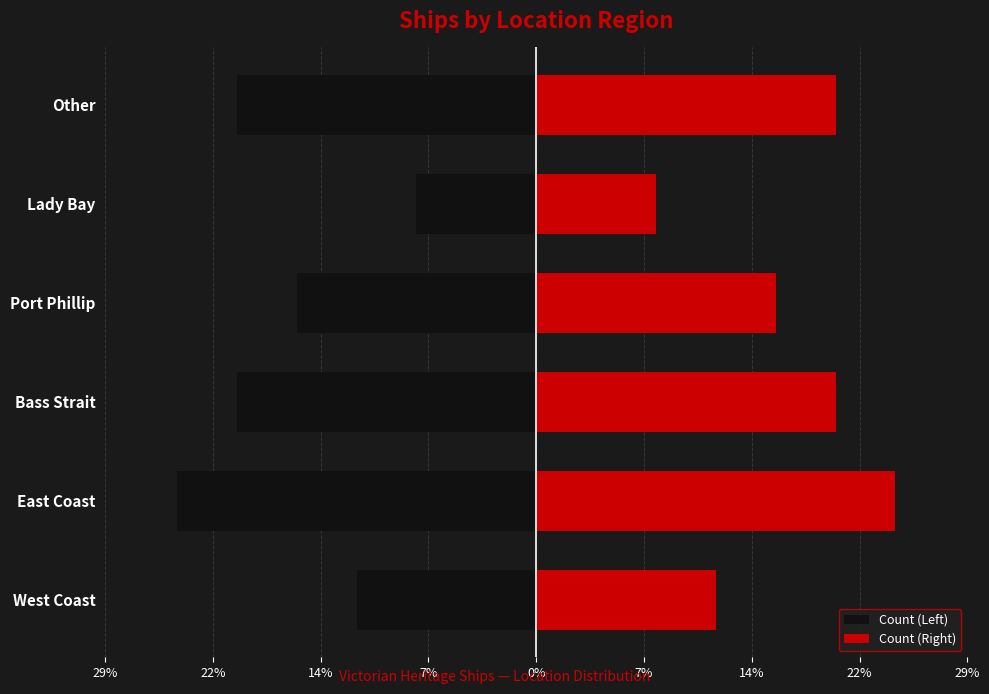

List the series in order of their overall mean, lowest first.

Count (Left), Count (Right)